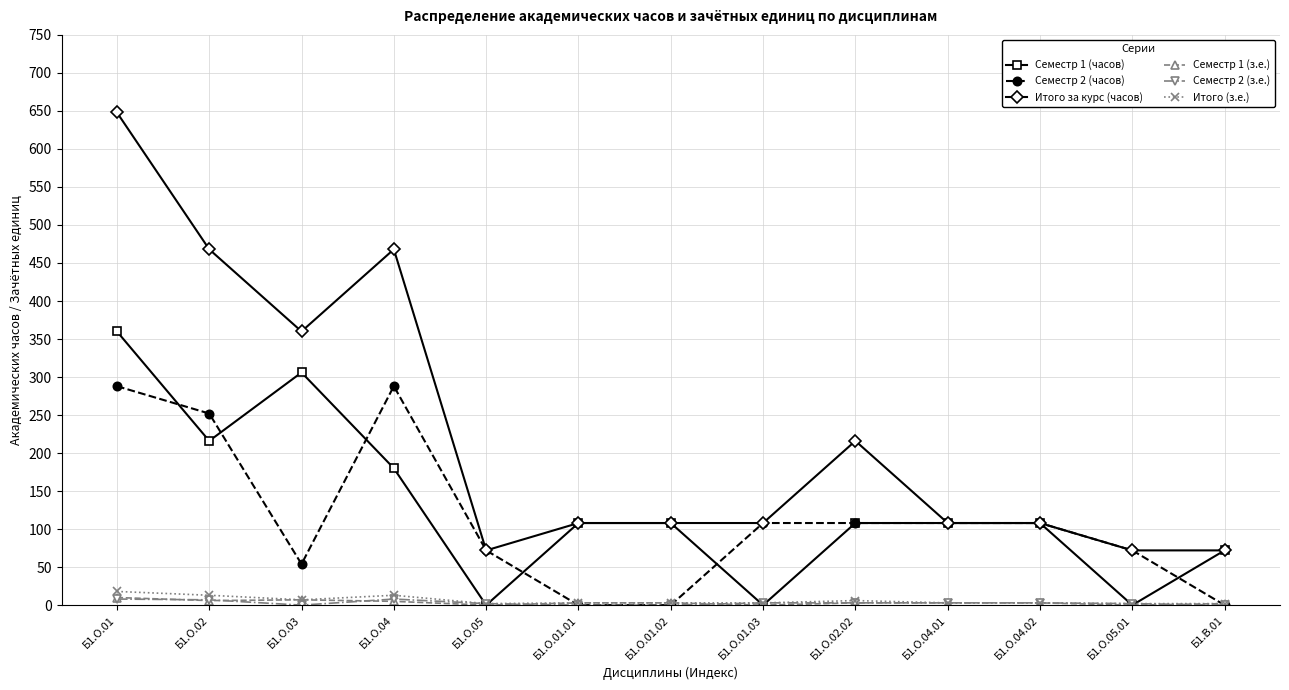

At which category does the chart reach its peak across all series?

Б1.О.01